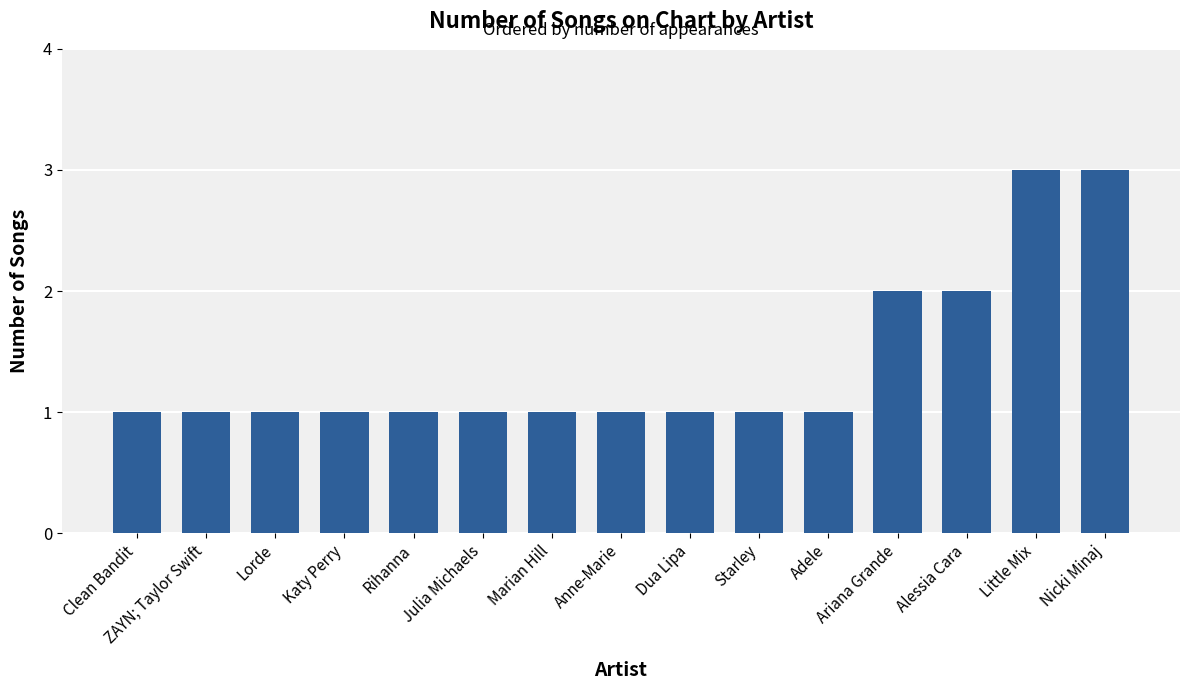

Count the number of categories in the chart.

15